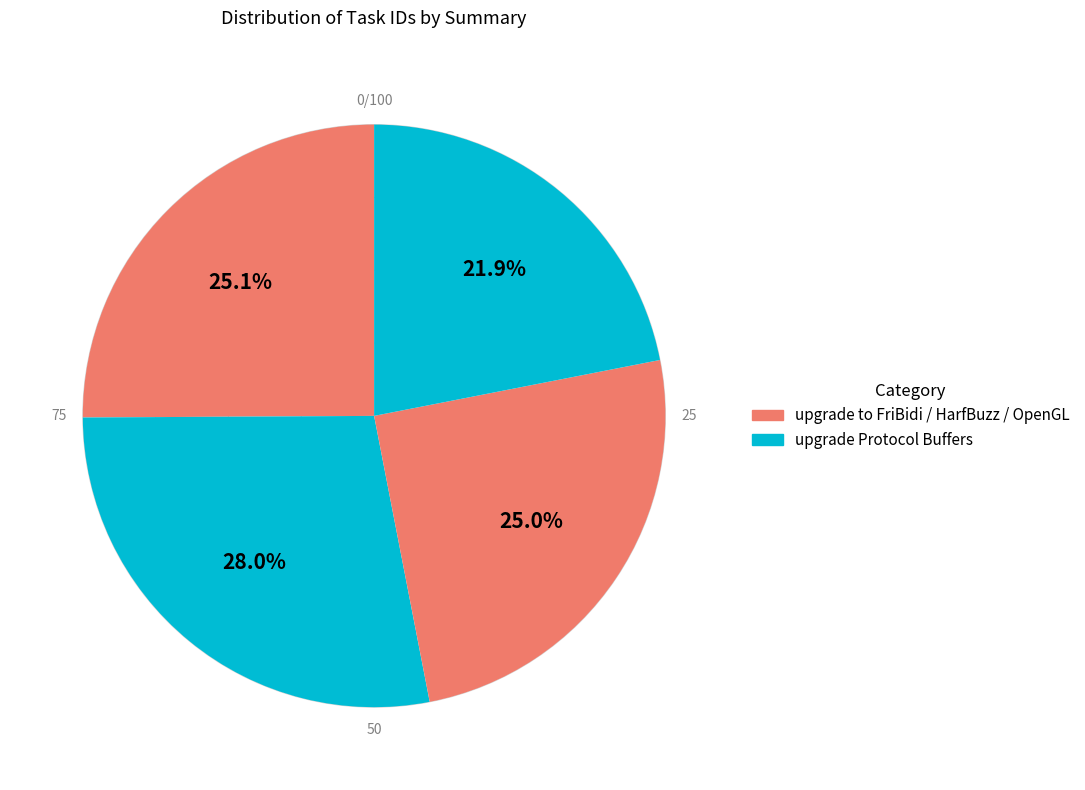

To the nearest percent, what is the difference between the largest and smallest slice percentages?

6%